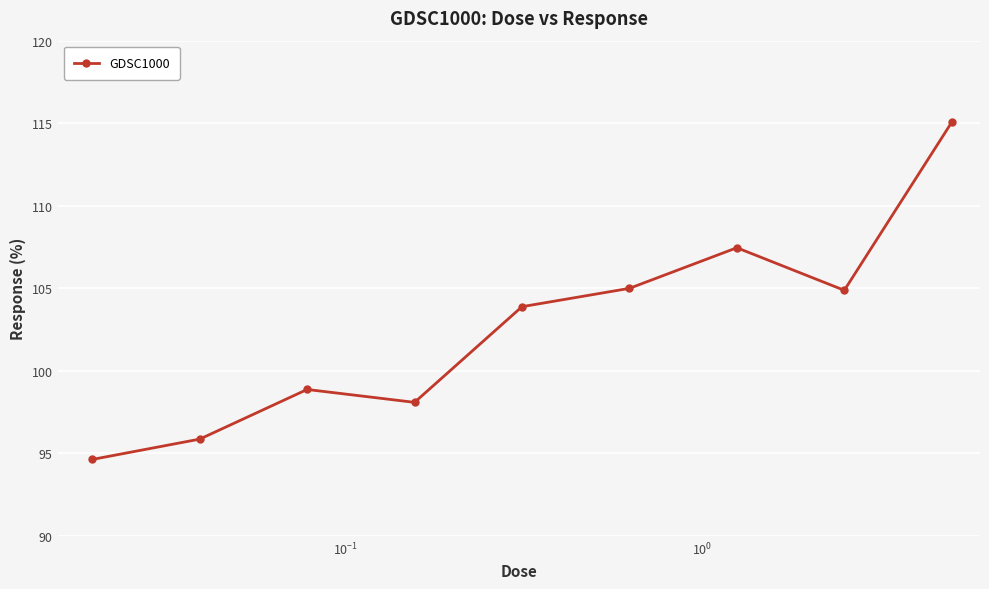

How many interior local peaks (higher than both neighbors) does the data have?

2